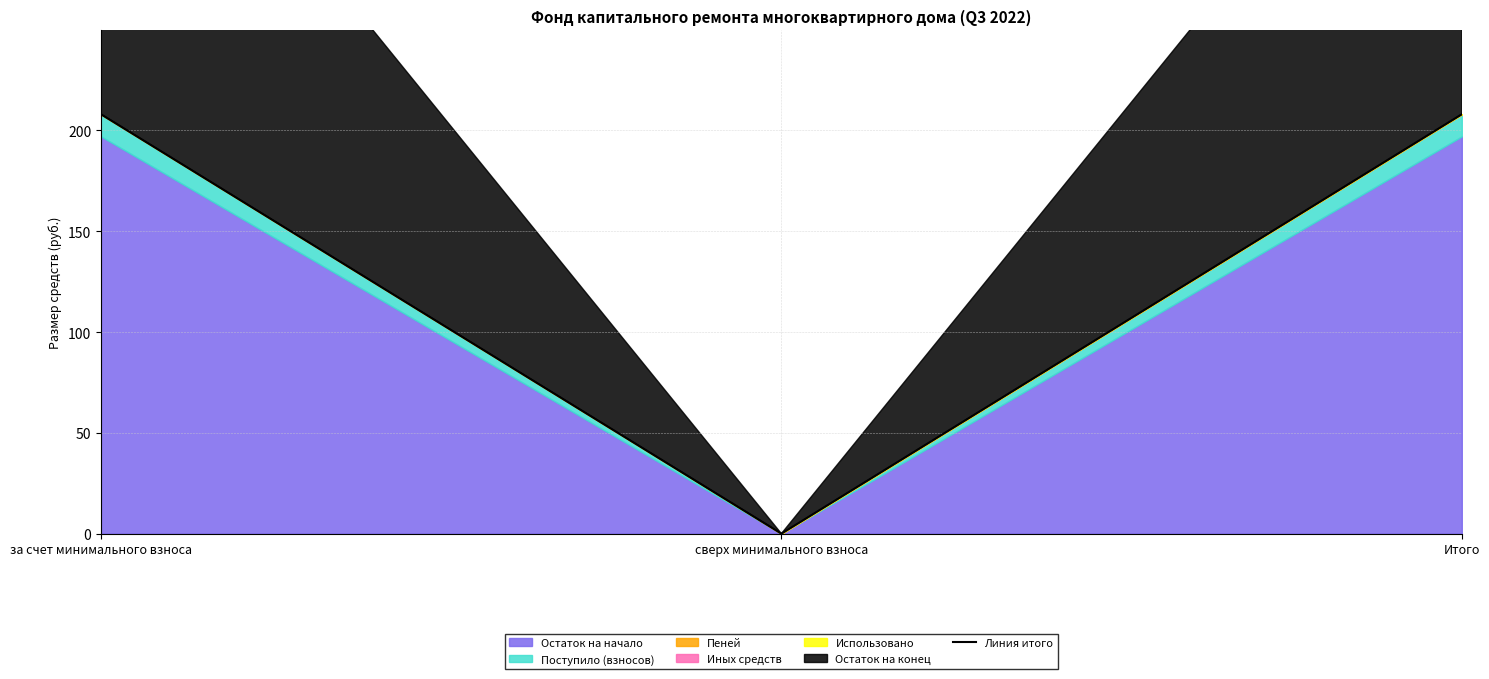

What is the sum of all values?

416